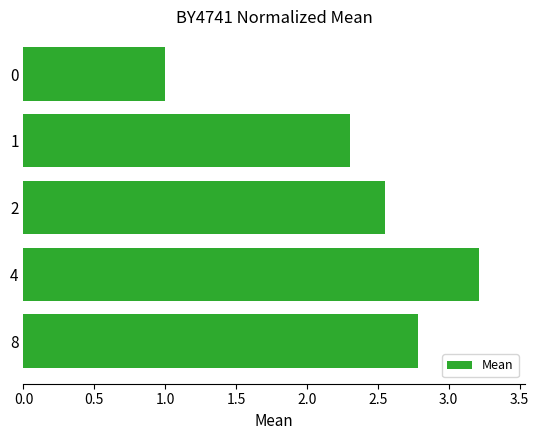

What value does the data have at 8?

2.8